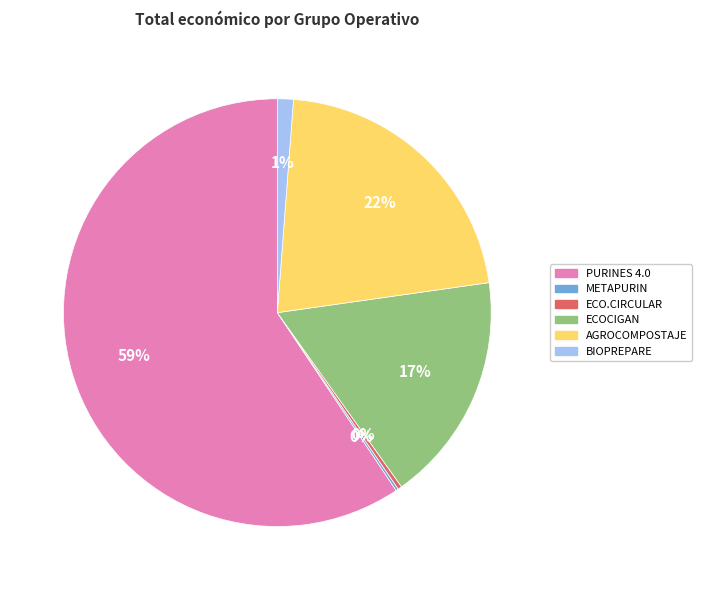

Does PURINES 4.0 represent more than half of the total?

Yes